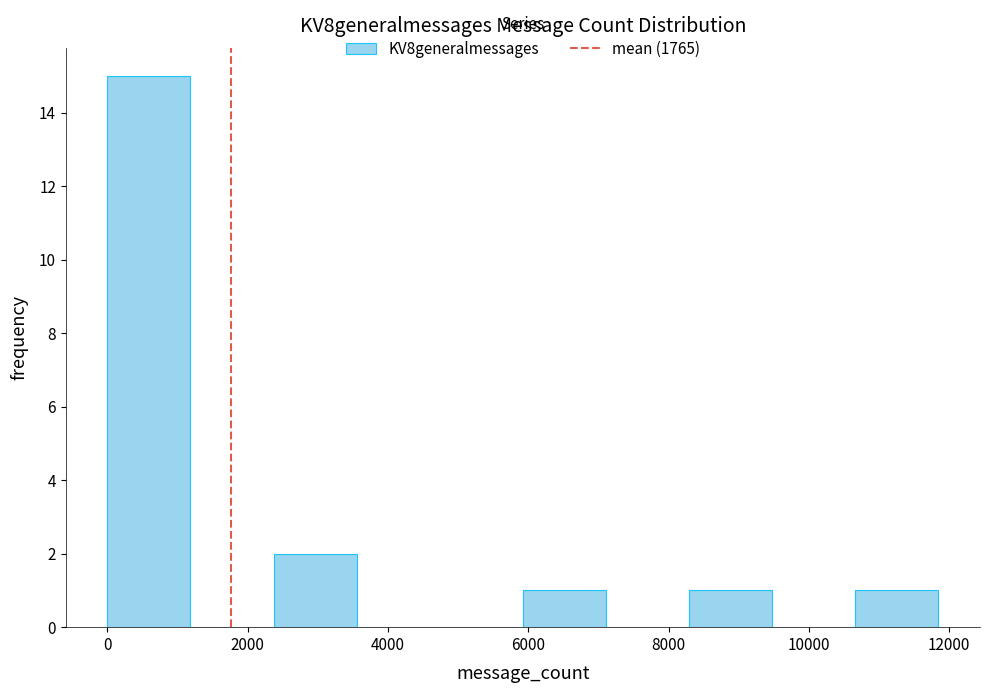

Reading left to right, list every bar in this chart as the range it spans on the x-axis followed by its height. Neither the bar edges nor the heights are printed on the chart, so give them approximately, as read against the axes.

0 to 1200: 15
1200 to 2400: 0
2400 to 3600: 2
3600 to 4800: 0
4800 to 6000: 0
6000 to 7200: 1
7200 to 8200: 0
8200 to 9400: 1
9400 to 10600: 0
10600 to 11800: 1